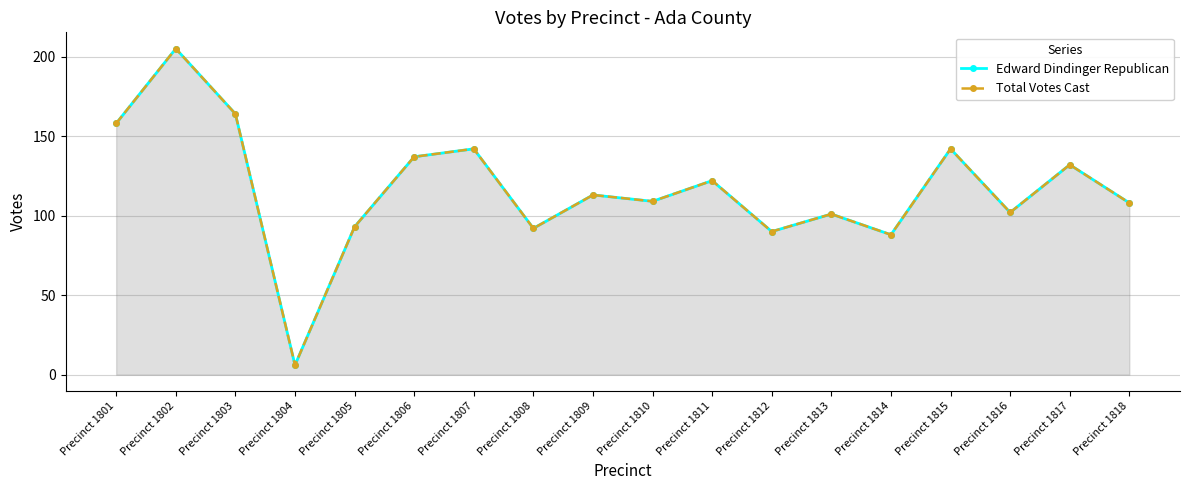

True or false: Total Votes Cast and Edward Dindinger Republican cross at least once.

False